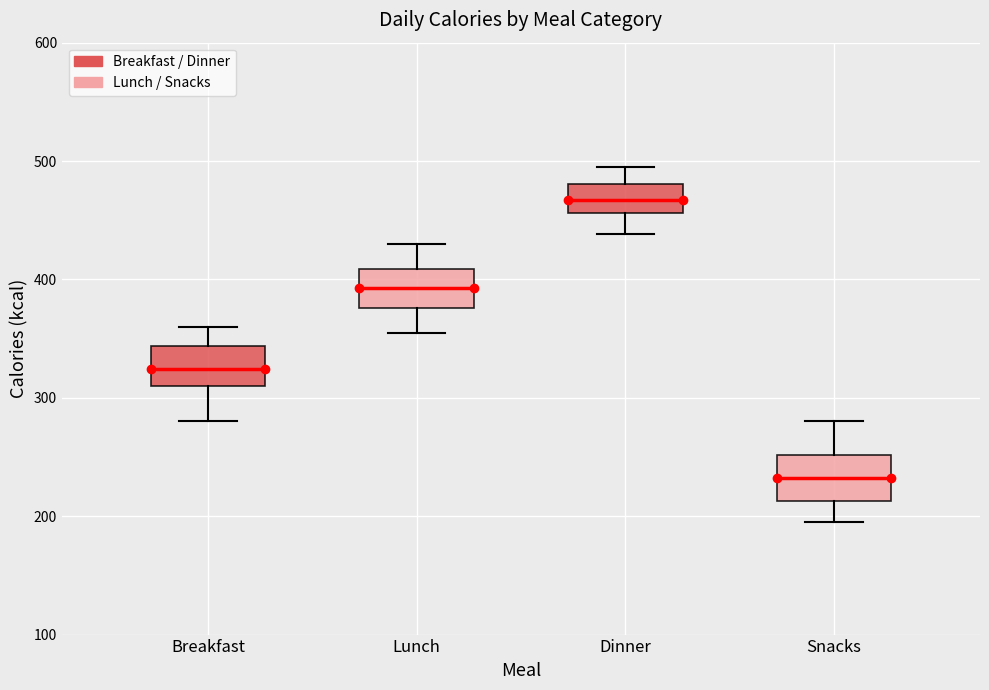

Where is the upper edge of the box for Dinner on the y-axis? The values are not printed on the chart, so give them approximately, as read against the axis.

480